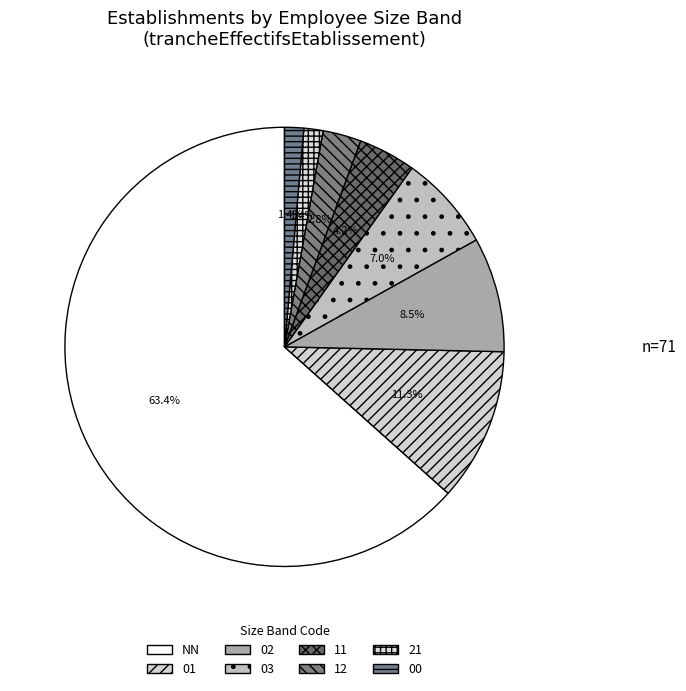

To the nearest percent, what portion does 01 represent?

11%